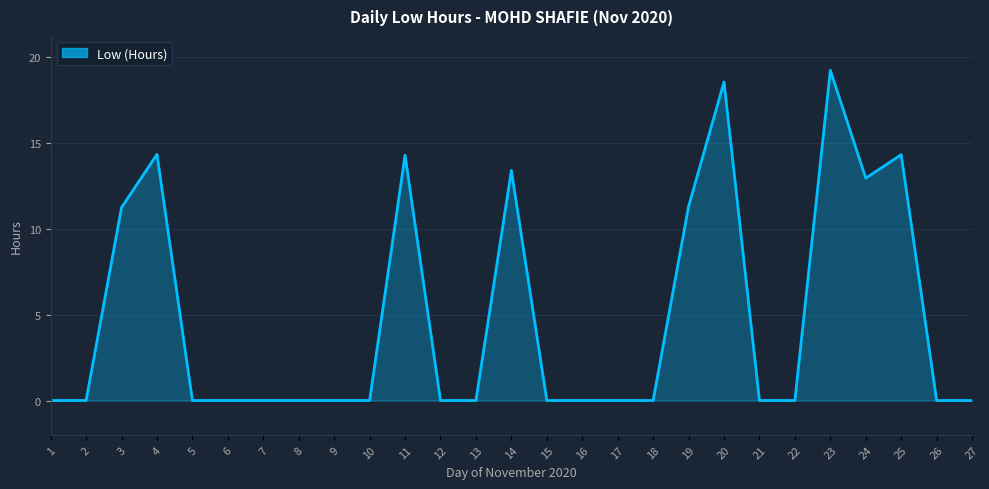

Between 14 and 7, which is larger?

14